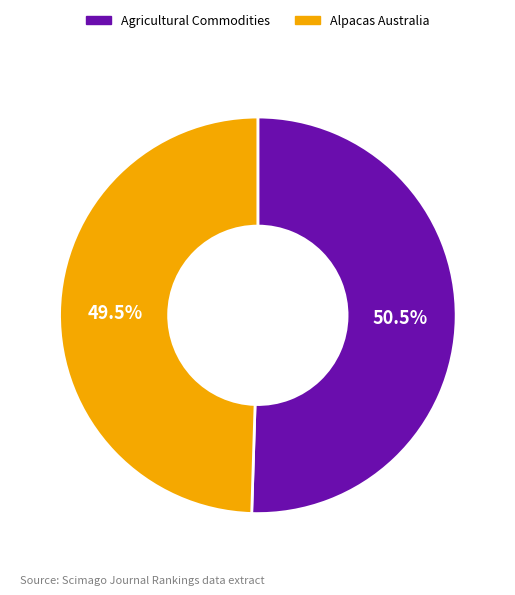

Which category accounts for the majority?

Agricultural Commodities